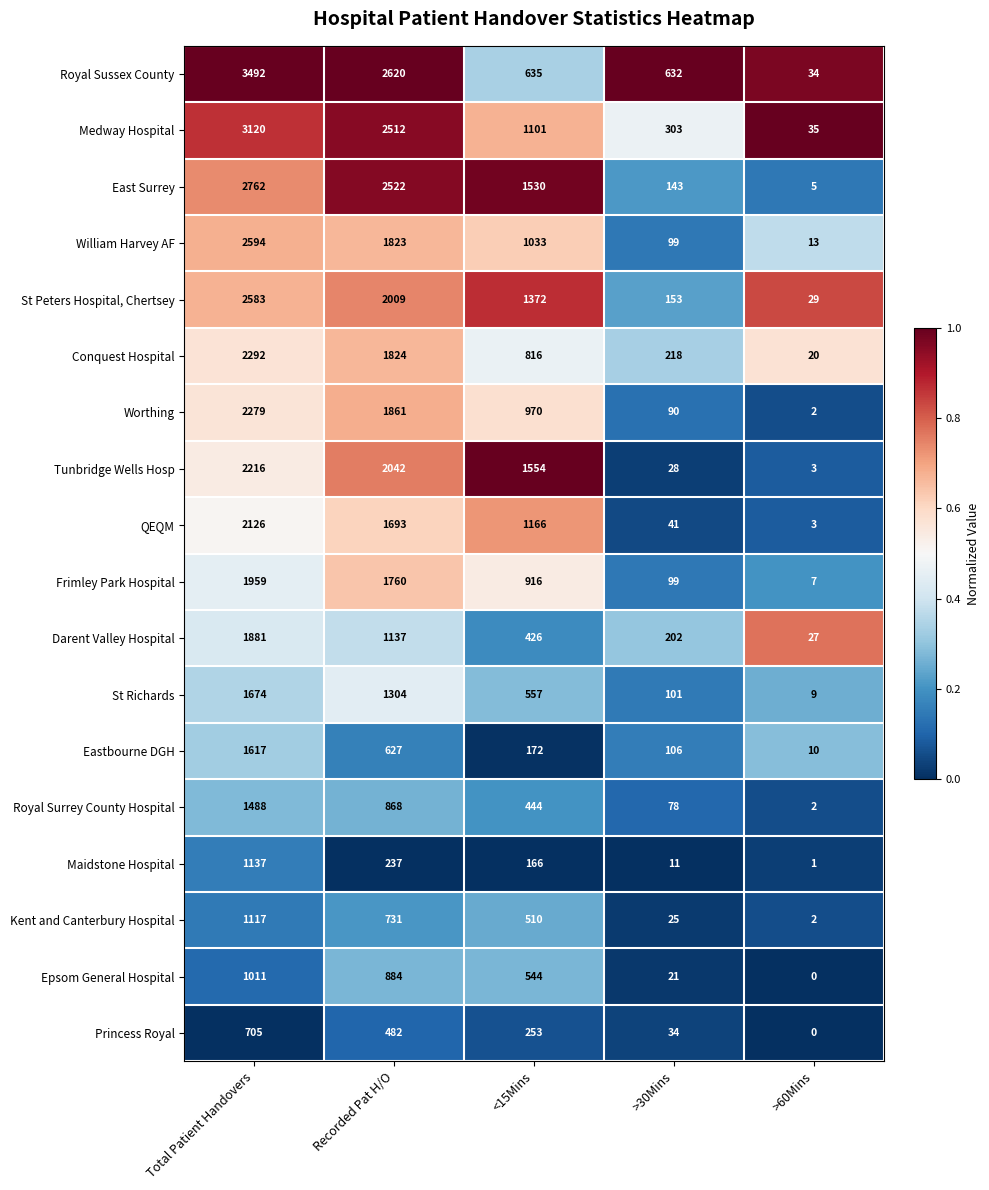

At how many categories does at least one series exceed 0?

5